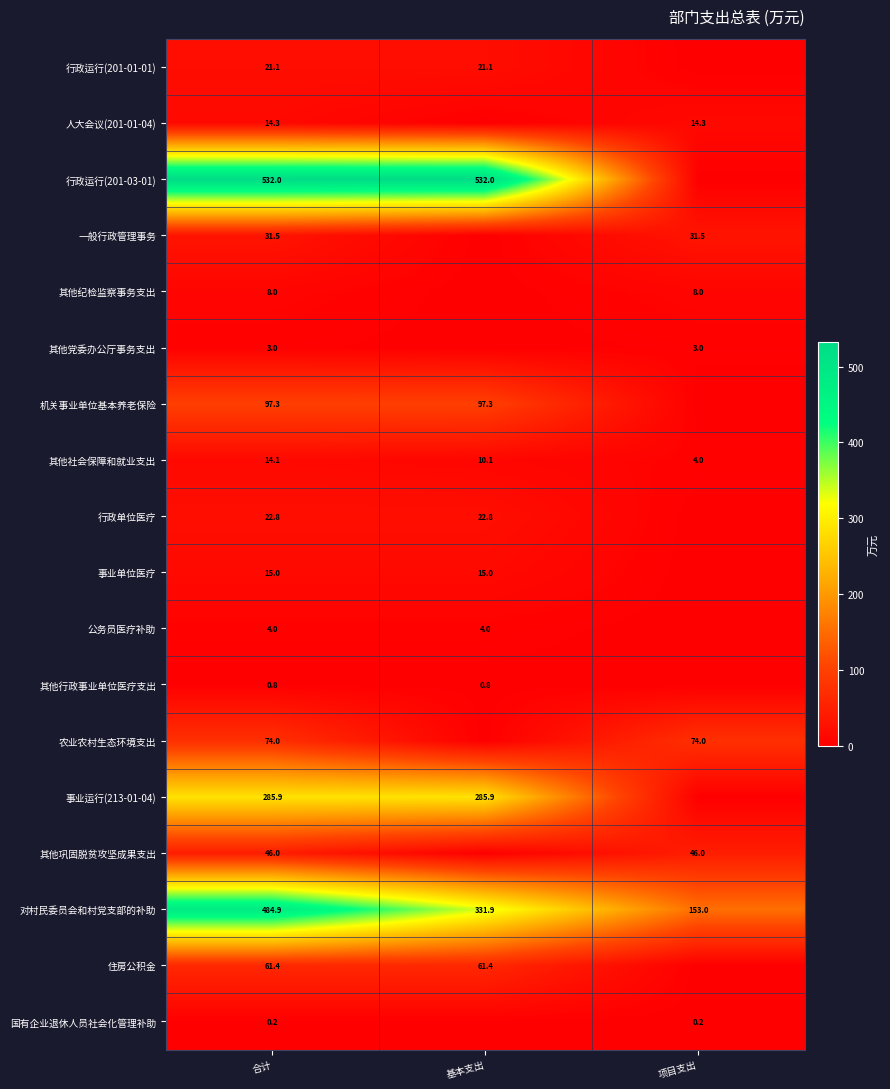

How many values in the 对村民委员会和村党支部的补助 series are below 331?

1